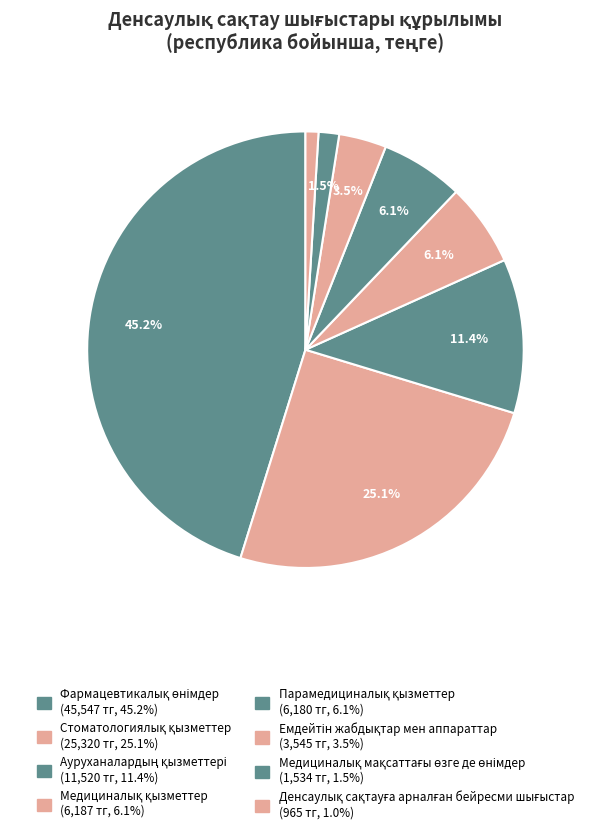

How many segments does this pie chart have?

8